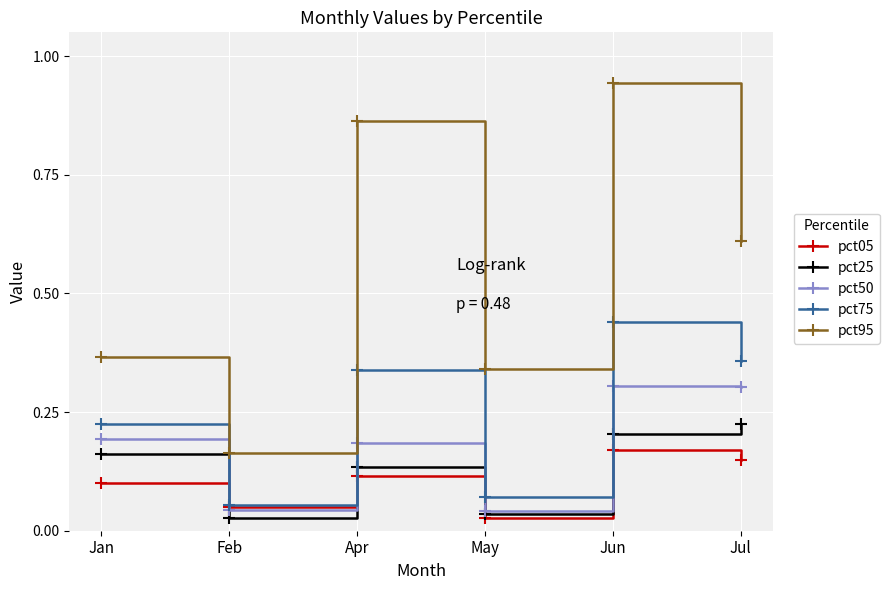

At which category does the chart reach its peak across all series?

Jun